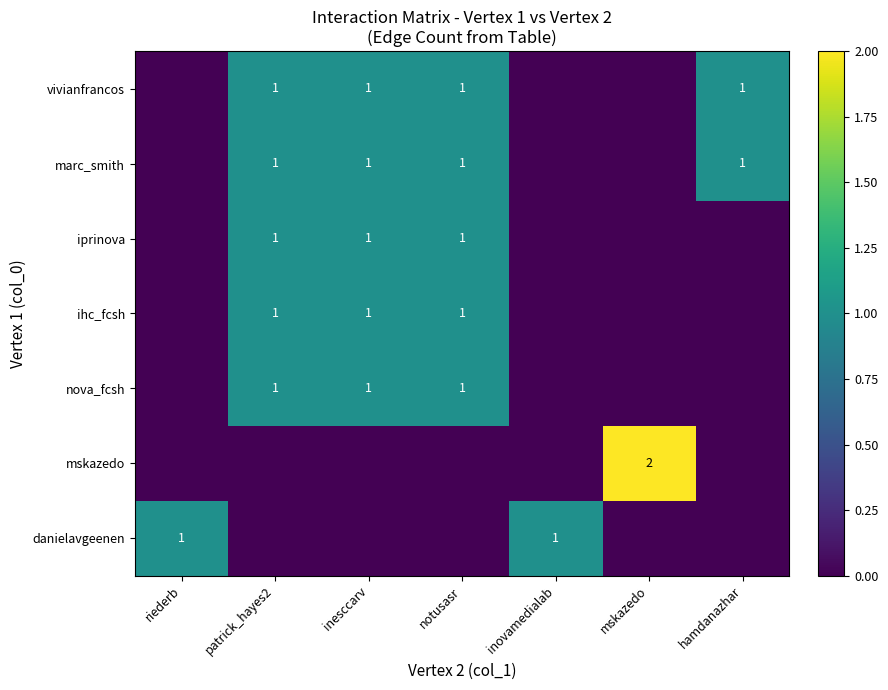

True or false: danielavgeenen has a value of 1 at inovamedialab.

True